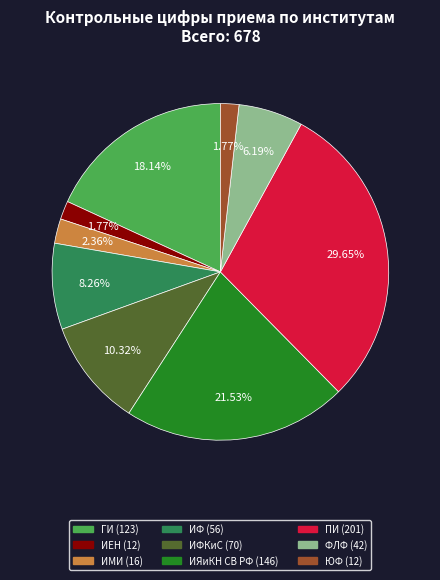

Does any single category account for the majority?

No